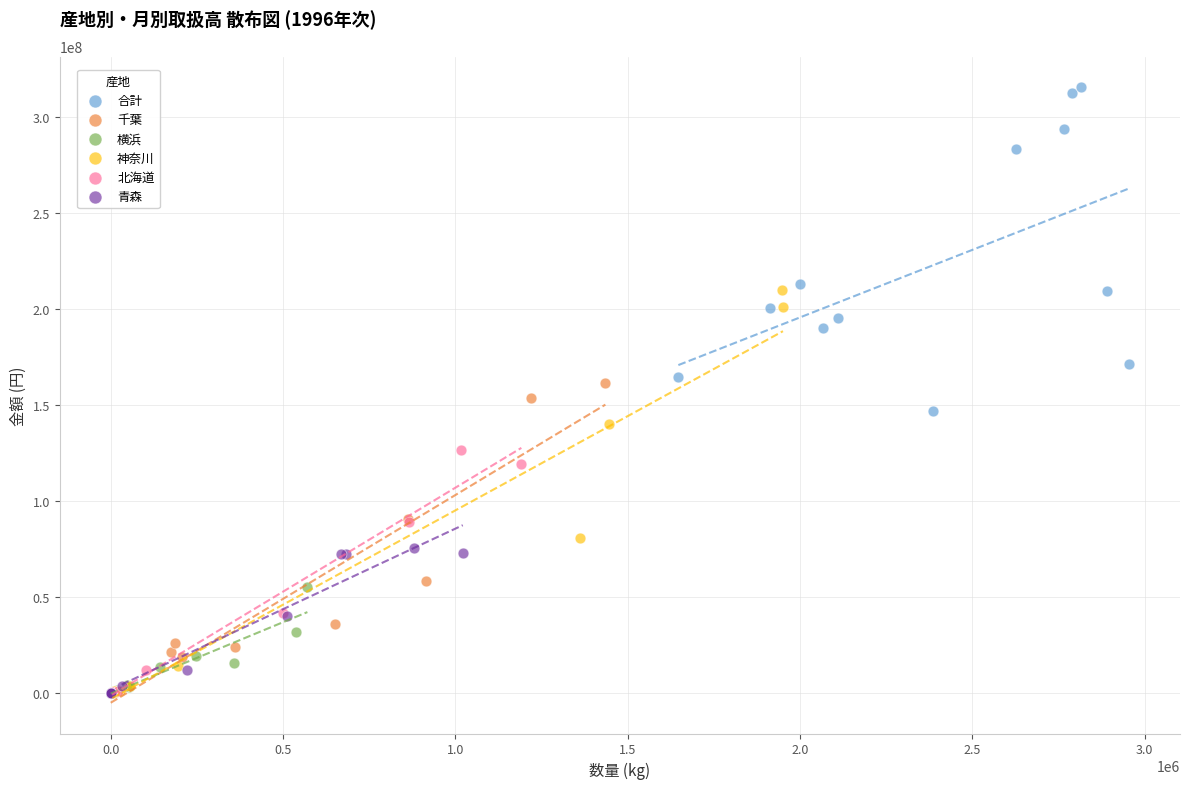

What are all the series names shown in the legend?

合計, 千葉, 横浜, 神奈川, 北海道, 青森